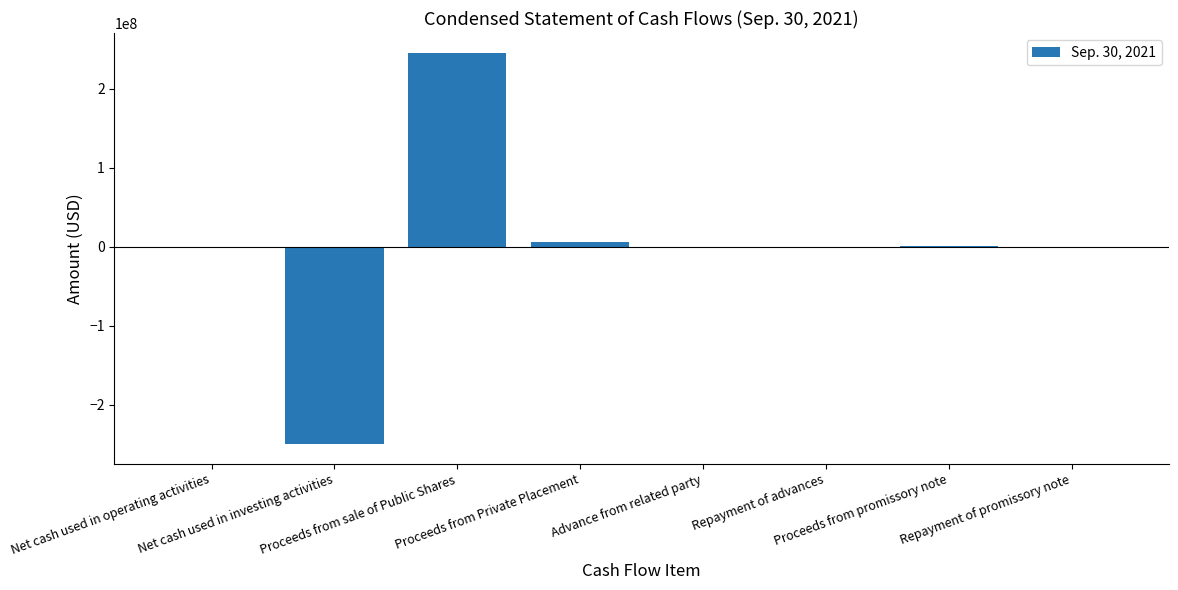

List the labels in order of value, largest first.

Proceeds from sale of Public Shares, Proceeds from Private Placement, Proceeds from promissory note, Advance from related party, Repayment of advances, Repayment of promissory note, Net cash used in operating activities, Net cash used in investing activities